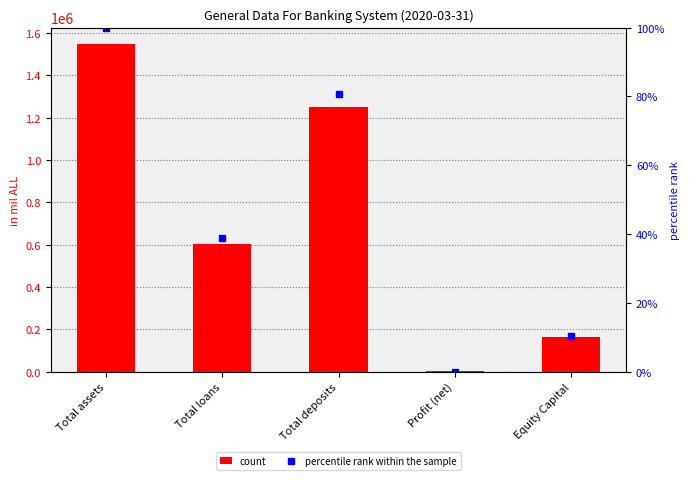

At which category is the sum across all series the highest?

Total assets